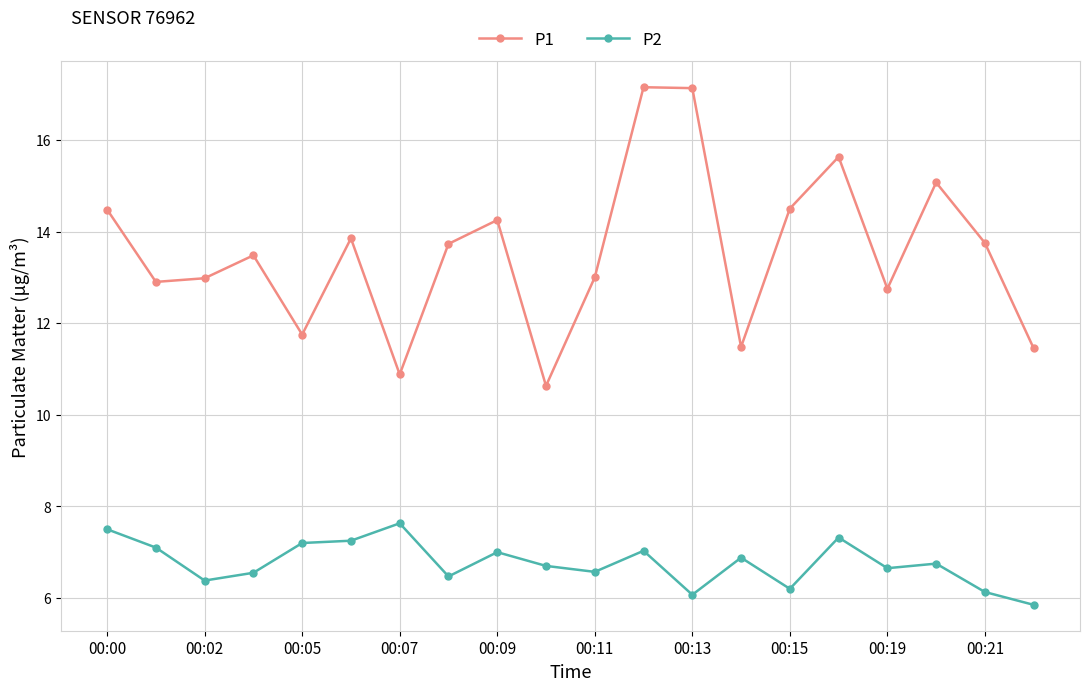

In P2, how many points are lower than both neighbors (excluding endpoints)?

6